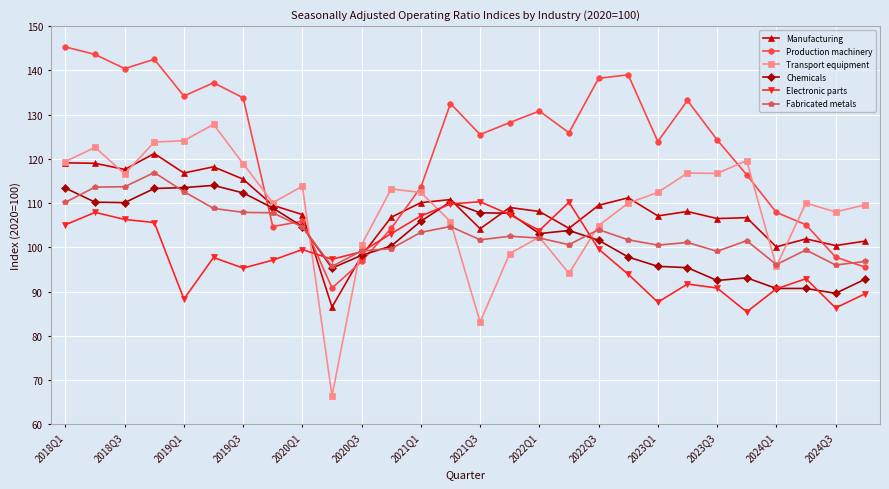

What is the maximum value for Fabricated metals?

116.9